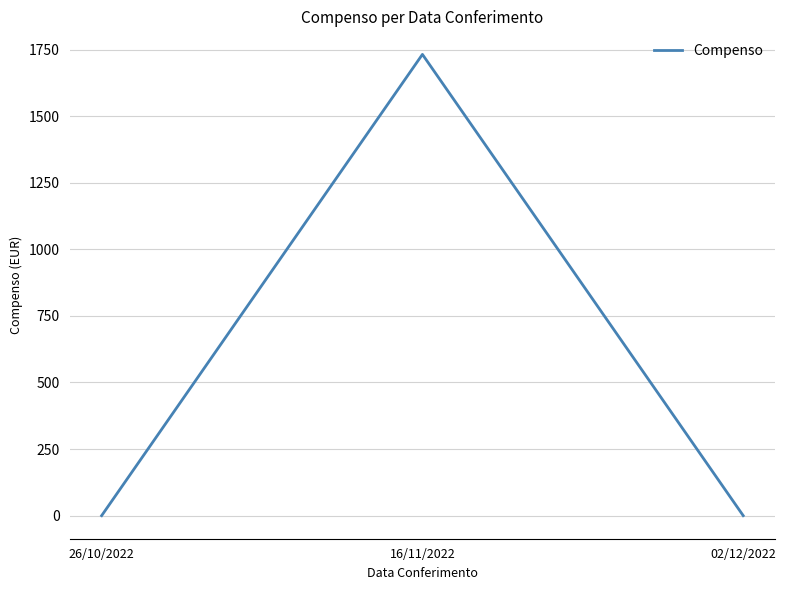

Reading left to right, extract all data points from this chart.

0.0	1731.9	0.0